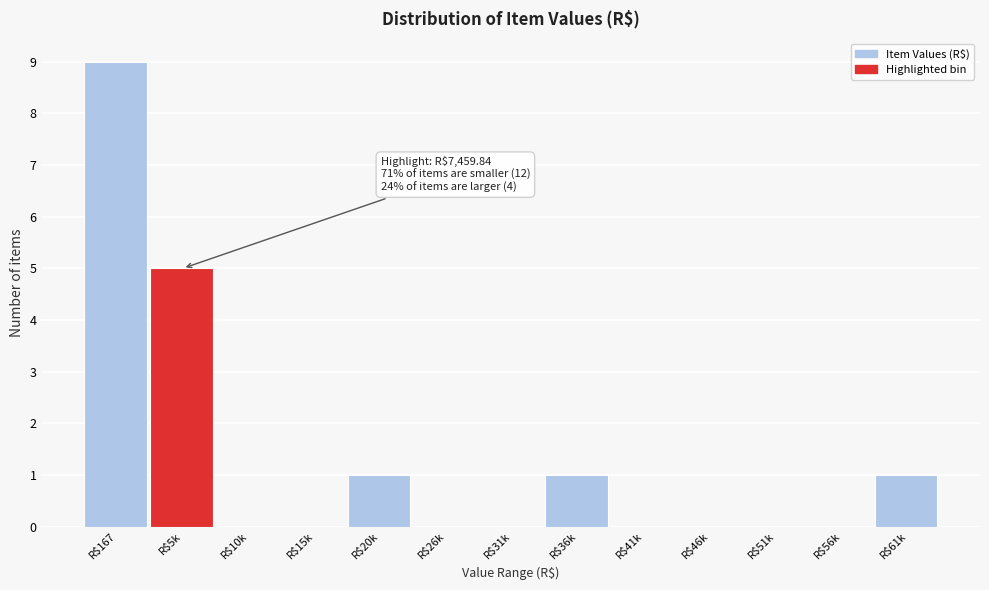

Which category has the highest value across all series?

R$167